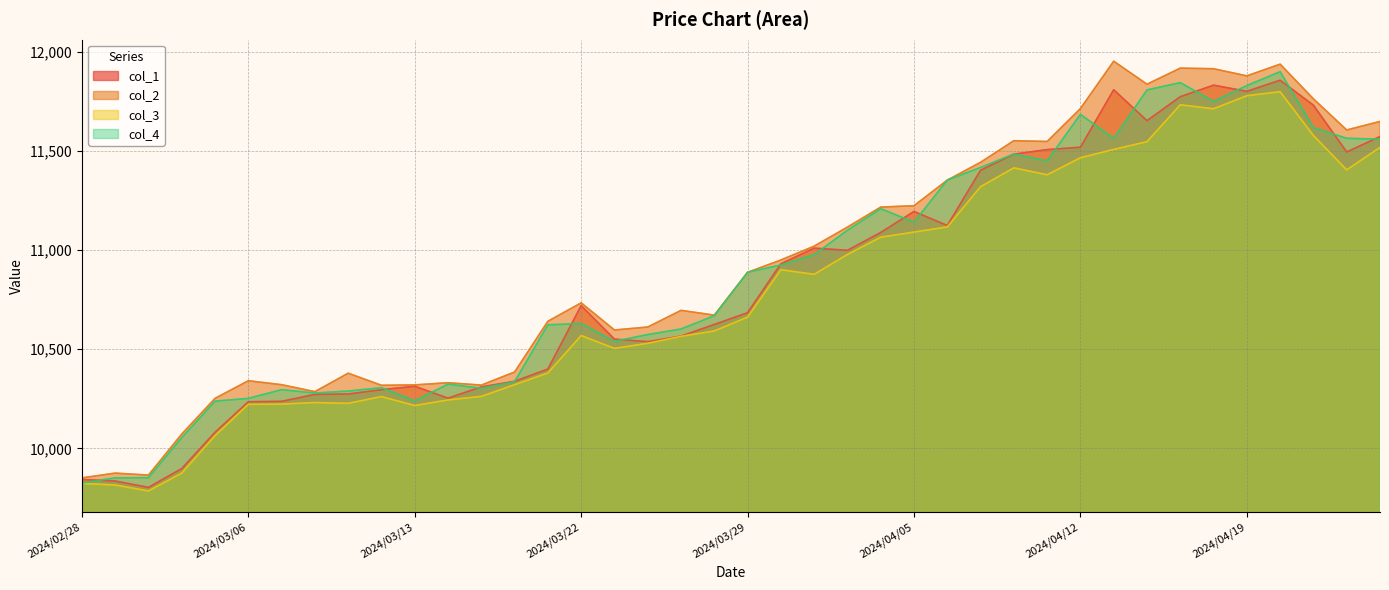

Between which two adjacent categories do col_4 and col_1 first intersect?

2024/02/28 and 2024/02/29